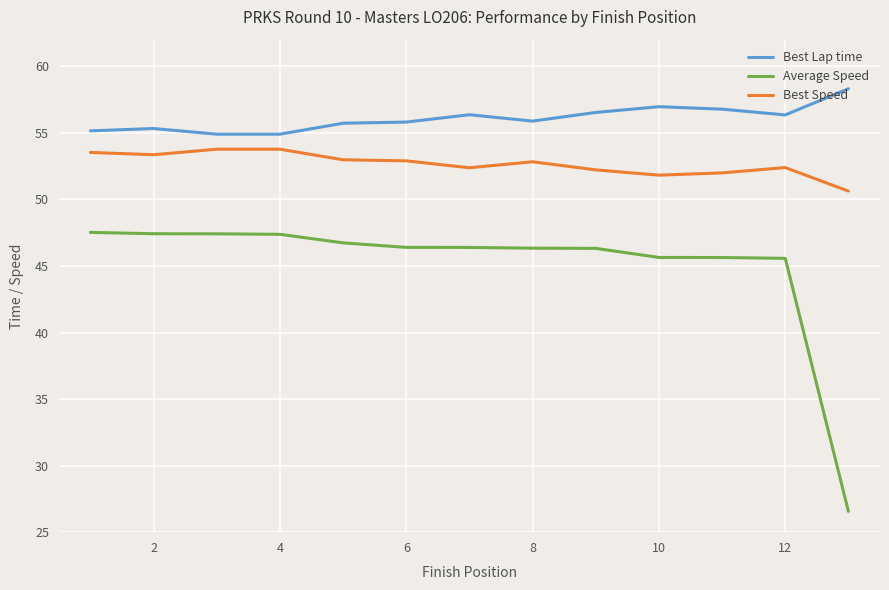

True or false: Average Speed and Best Lap time cross at least once.

False